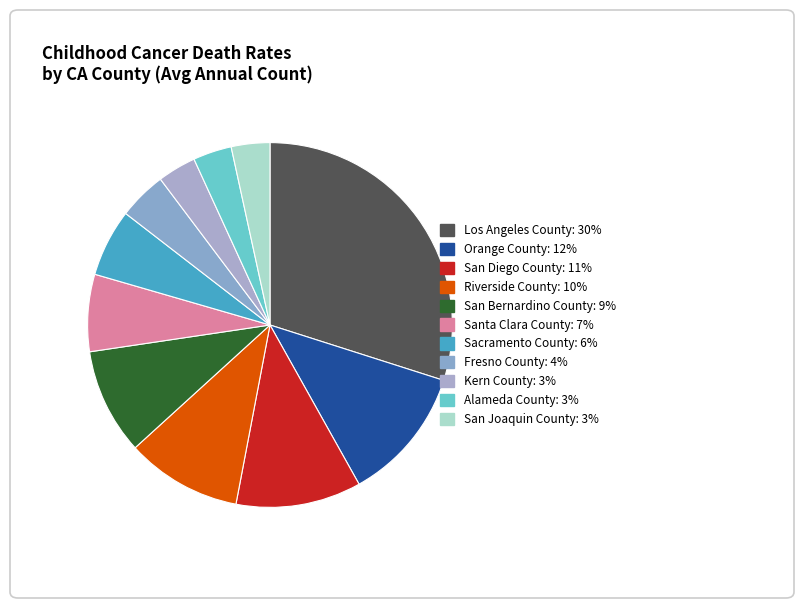

How much of the chart is everything except Orange County?

88.0%